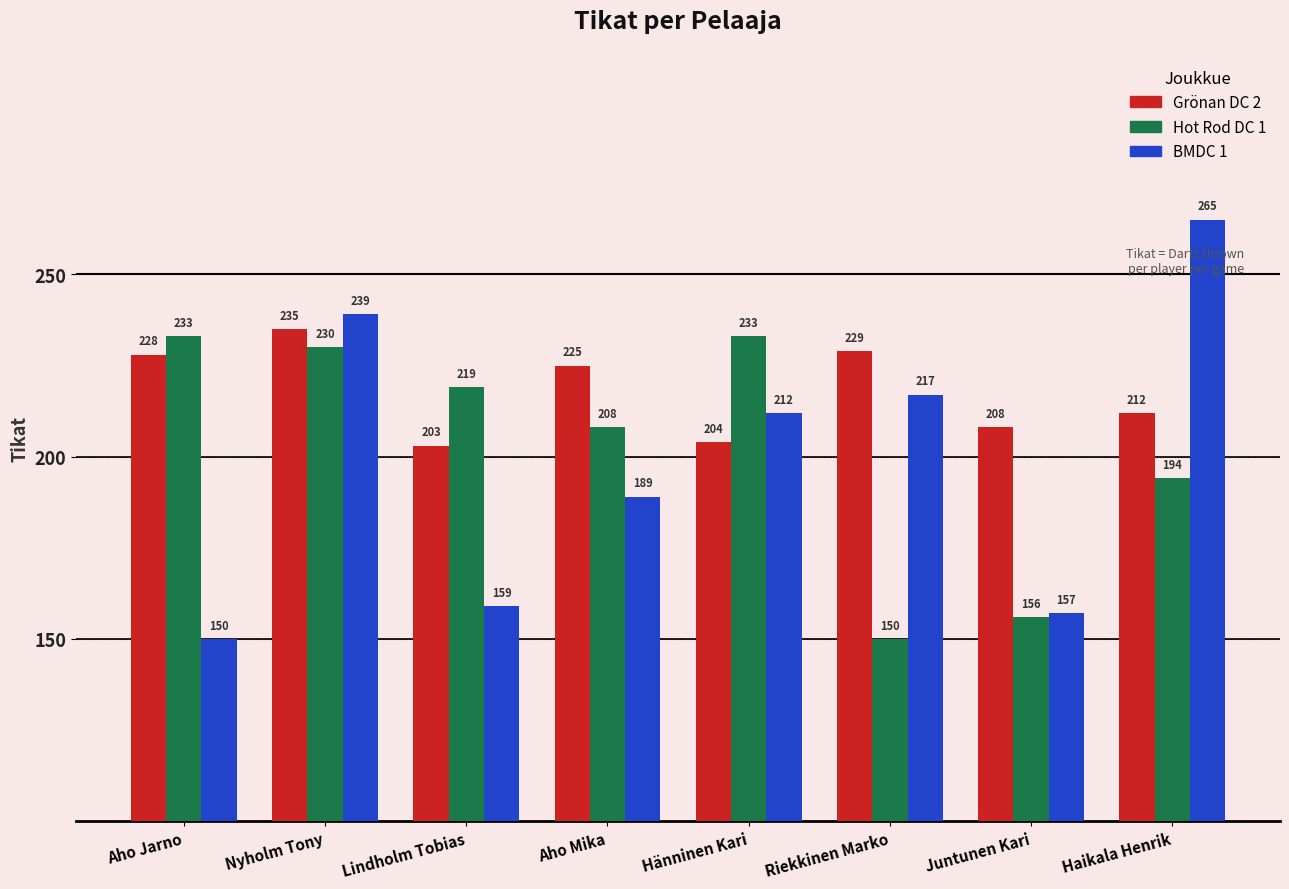

What is the minimum value shown in the chart?

150